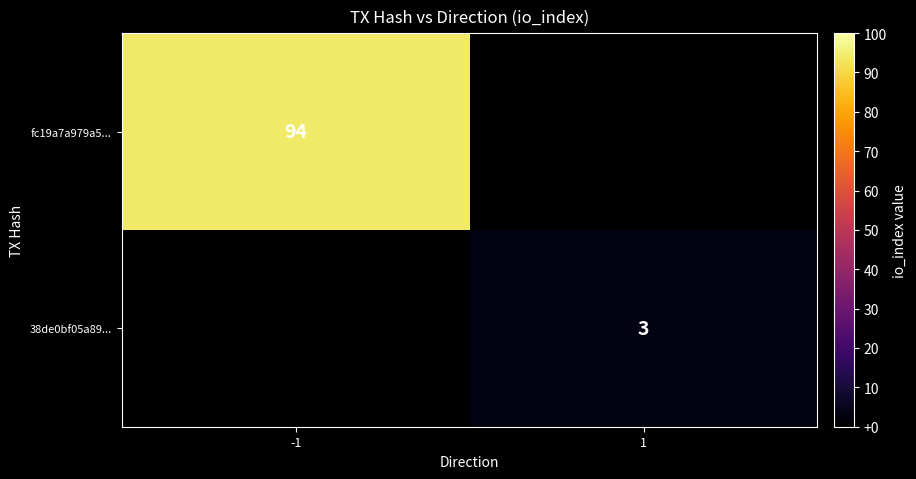

Is it true that fc19a7a979a5... equals 127.7 at -1?

False